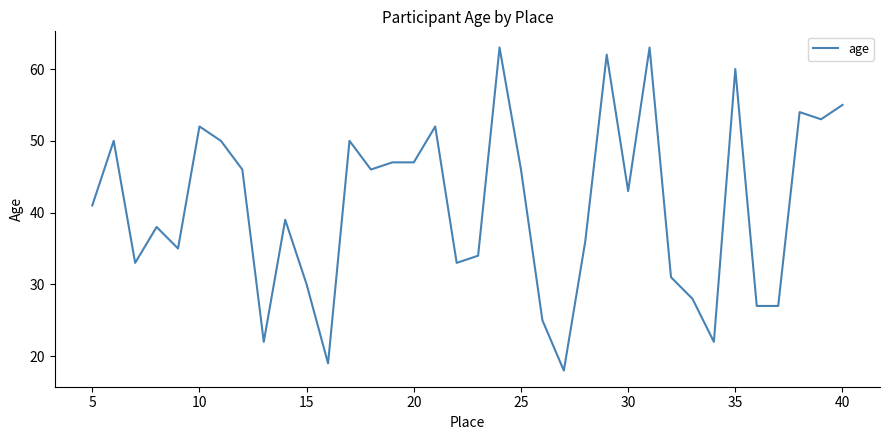

Does the chart display data point markers on the line(s)?

No